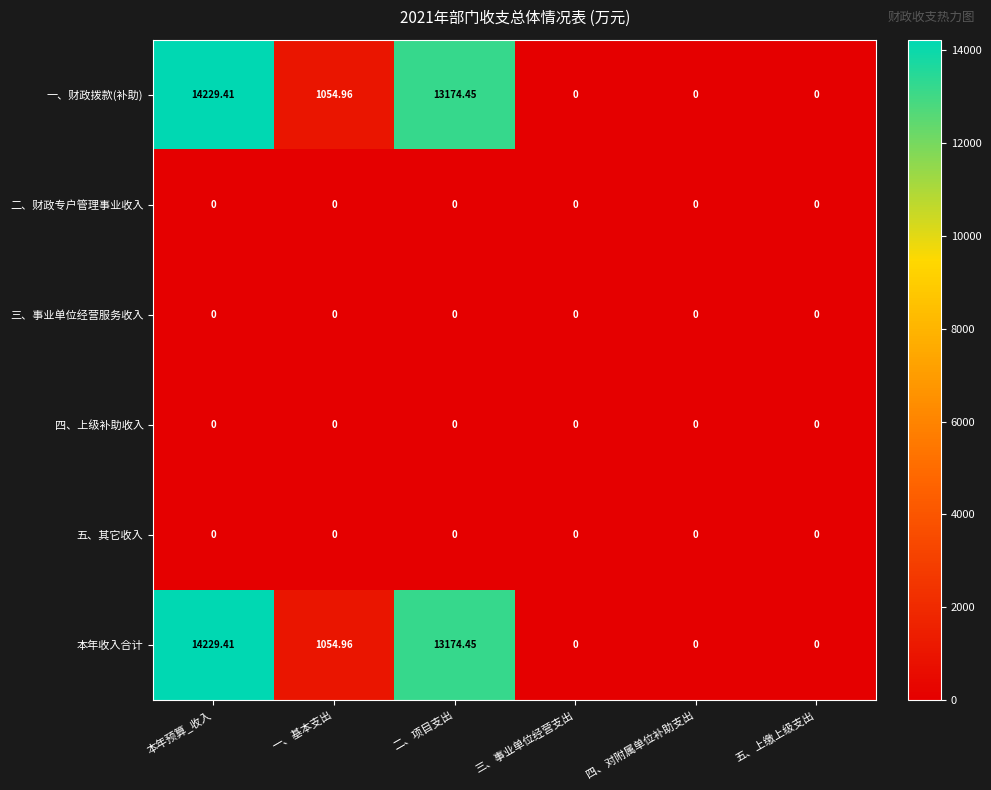

At which category is the sum across all series the highest?

本年预算_收入